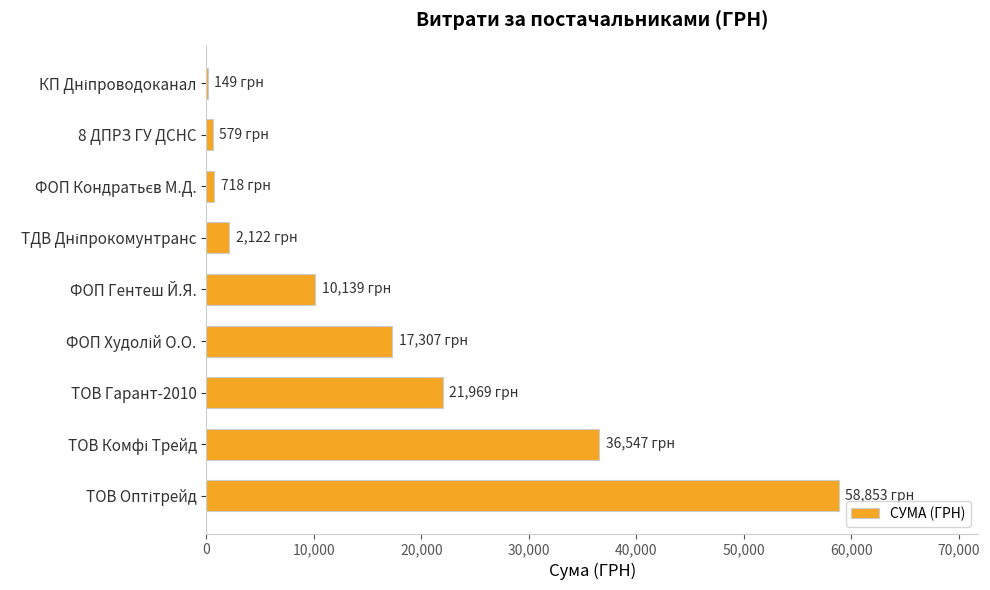

Are the bars horizontal?

Yes